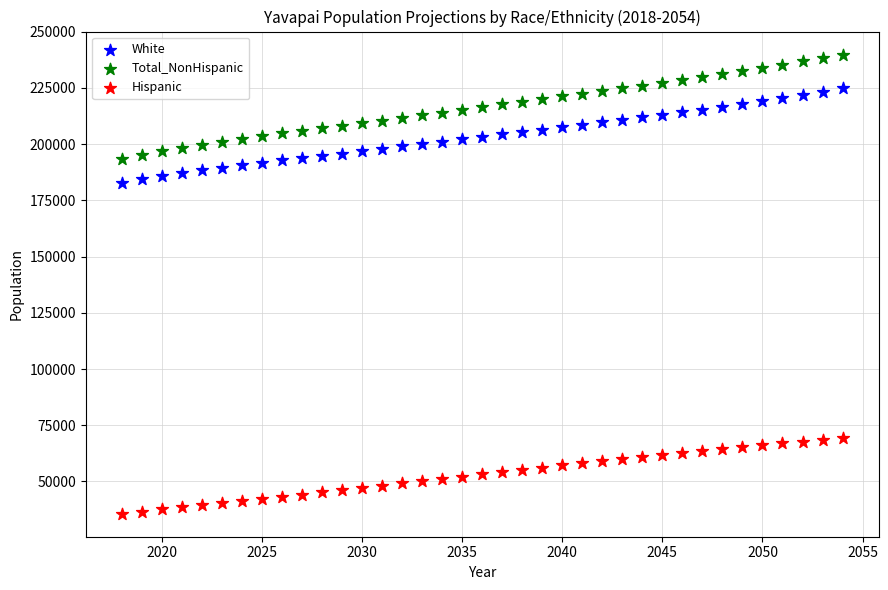

What are all the series names shown in the legend?

White, Total_NonHispanic, Hispanic